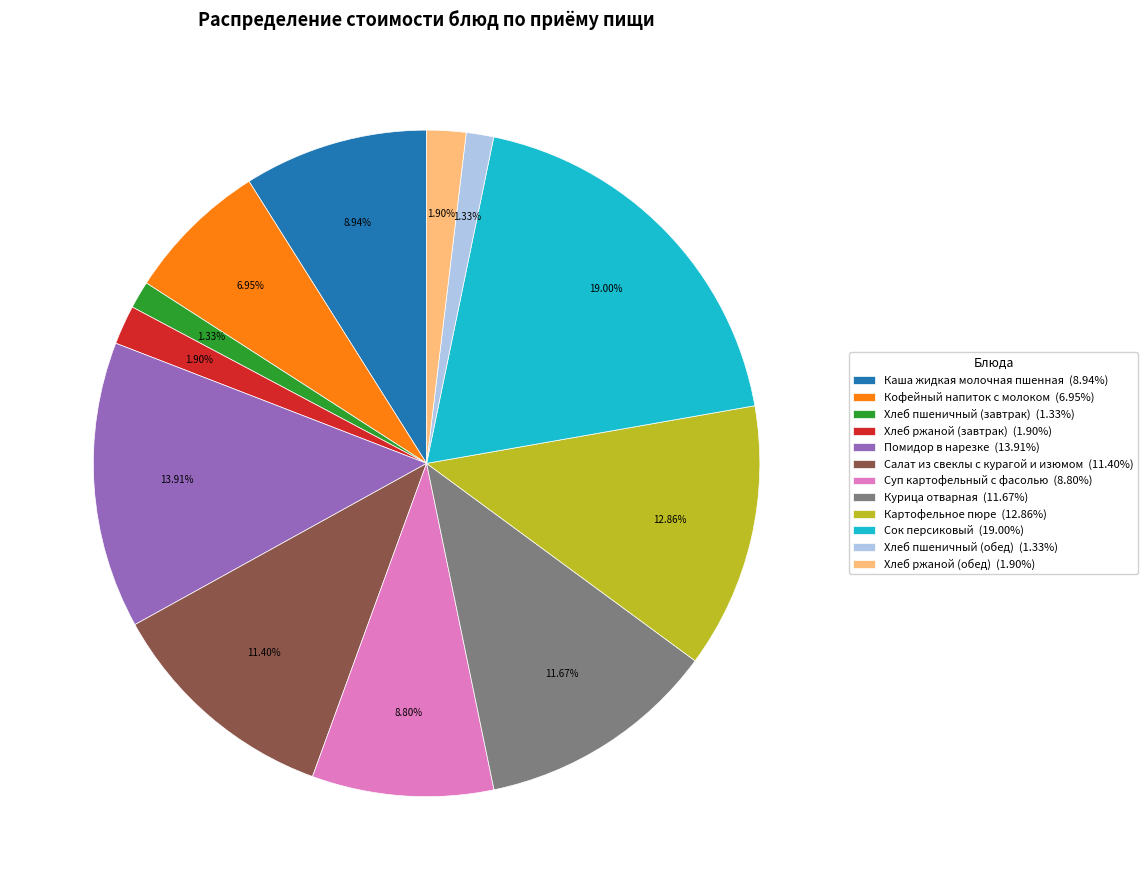

Does any single category account for the majority?

No